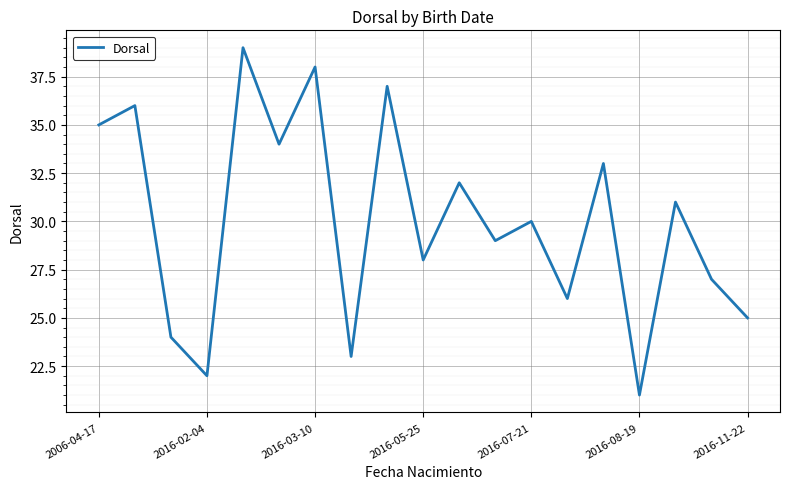

What is the minimum value shown in the chart?

21